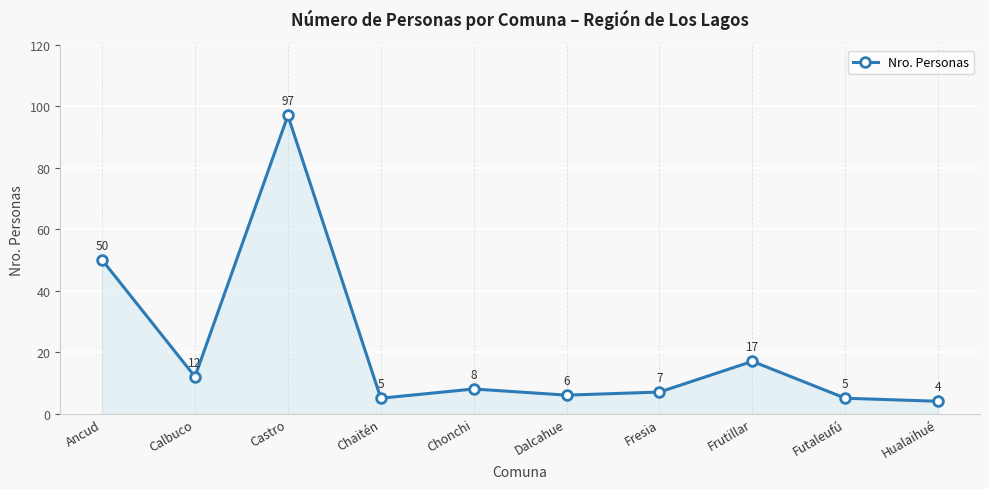

Between Calbuco and Dalcahue, which is larger?

Calbuco